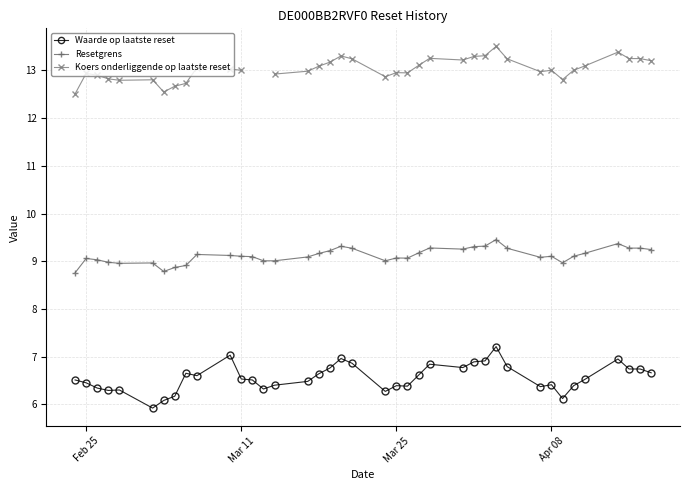

True or false: Waarde op laatste reset has more than 1 interior local peaks.

True